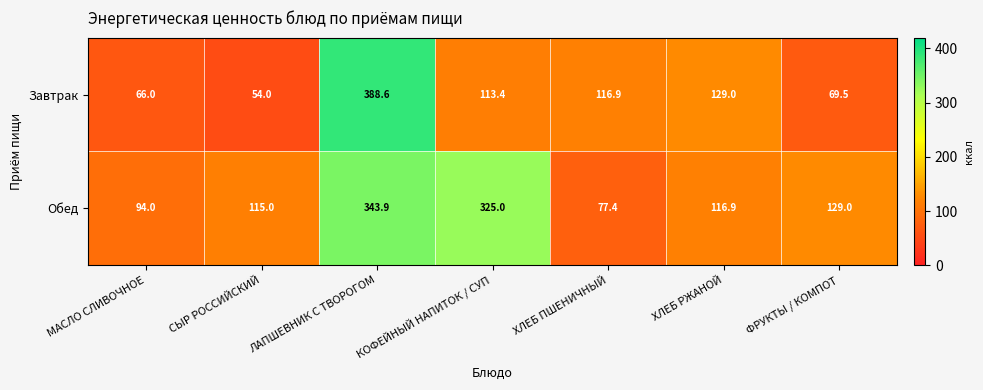

What is the difference between the Обед values at ХЛЕБ РЖАНОЙ and СЫР РОССИЙСКИЙ?

1.9